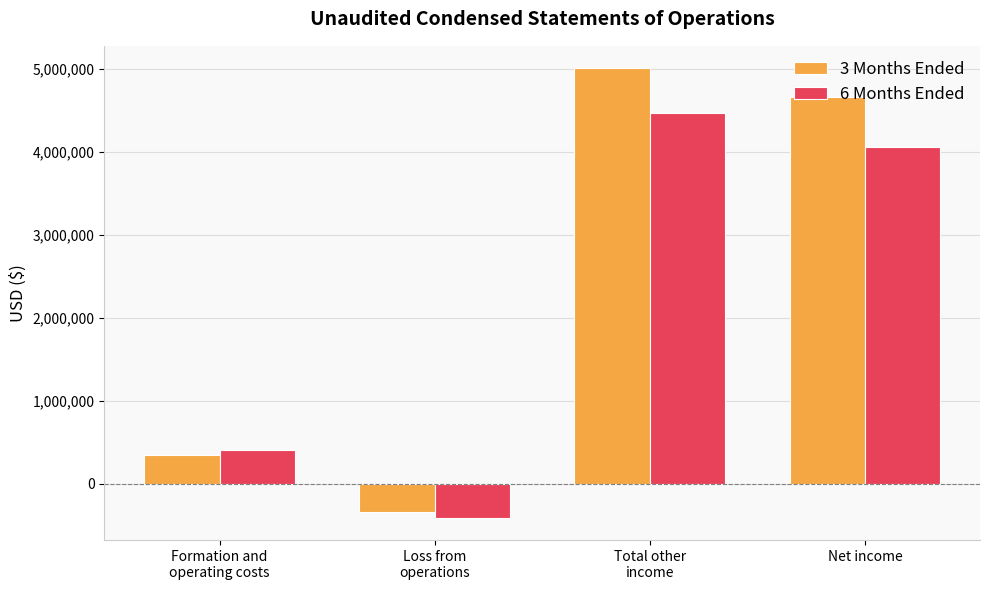

What is the label of the 4th bar from the right?

Formation and
operating costs